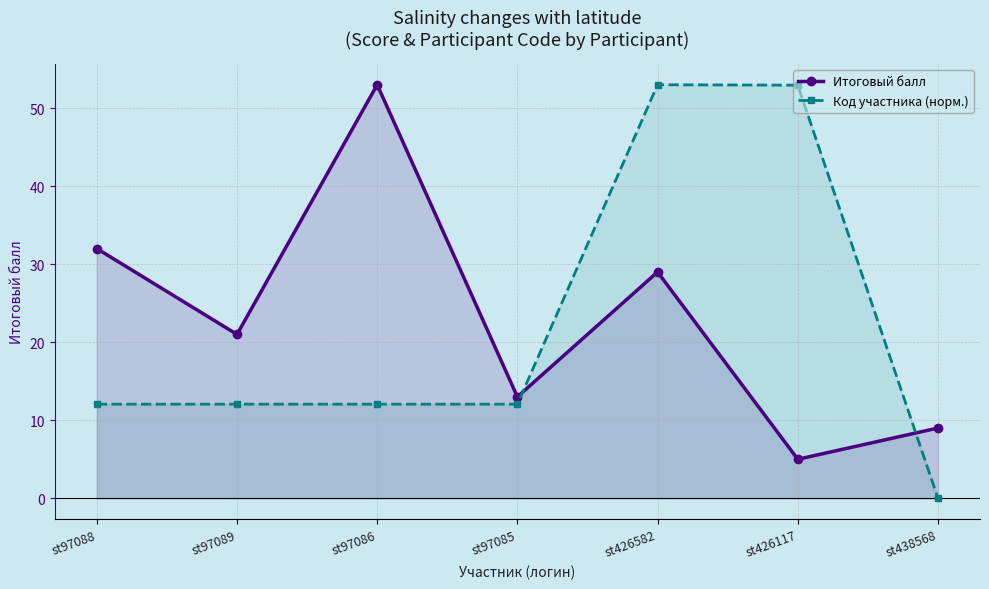

How many positive values does the Код участника (норм.) series have?

6